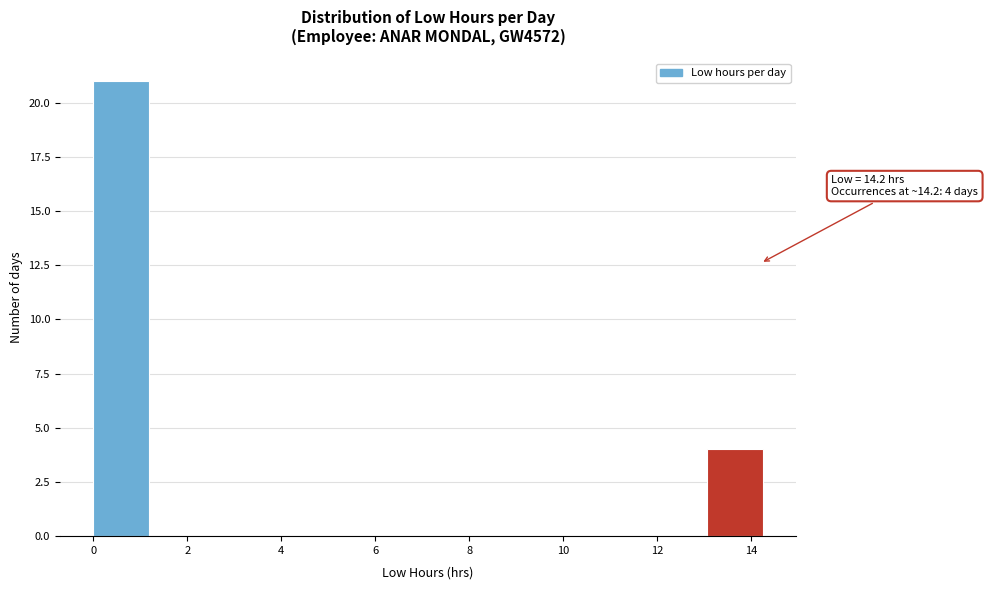

Which range on the x-axis has the tallest bar?

0.0 to 1.2